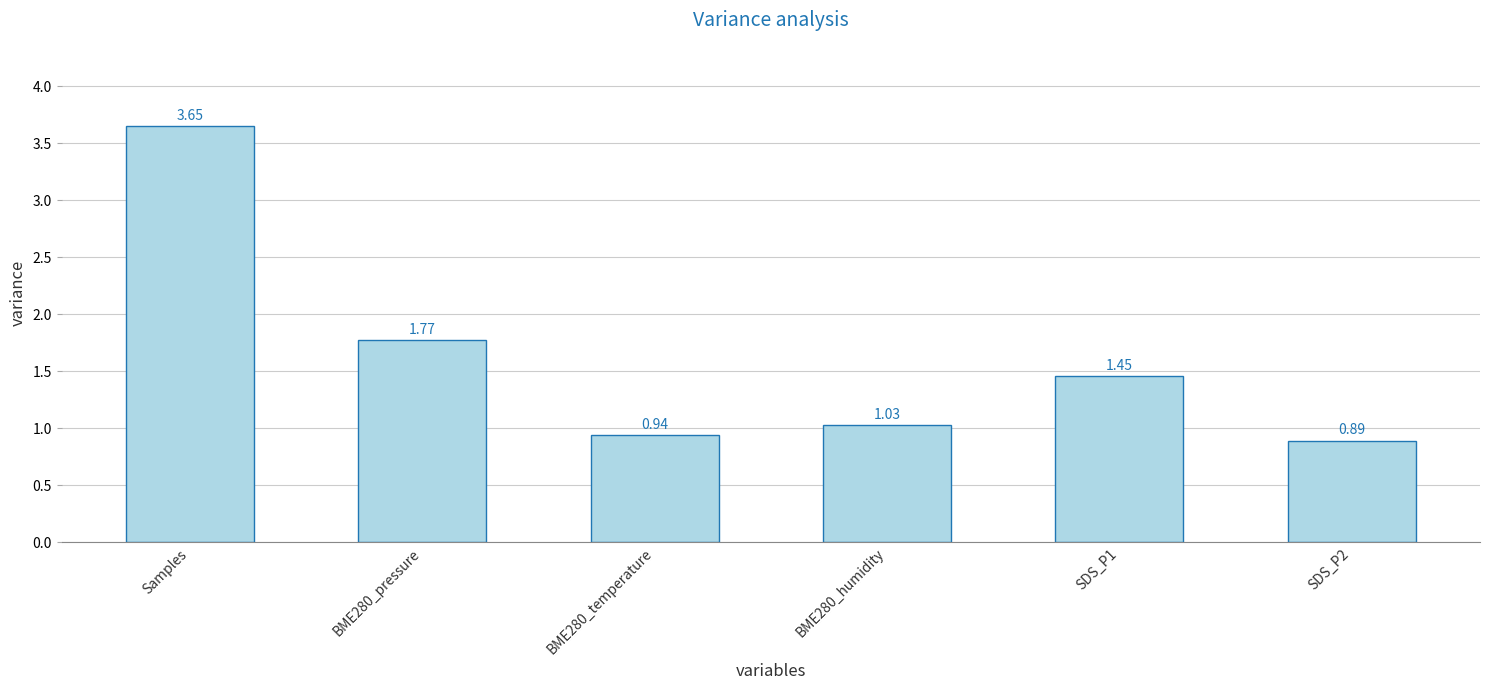

What is the label of the 1st bar from the right?

SDS_P2